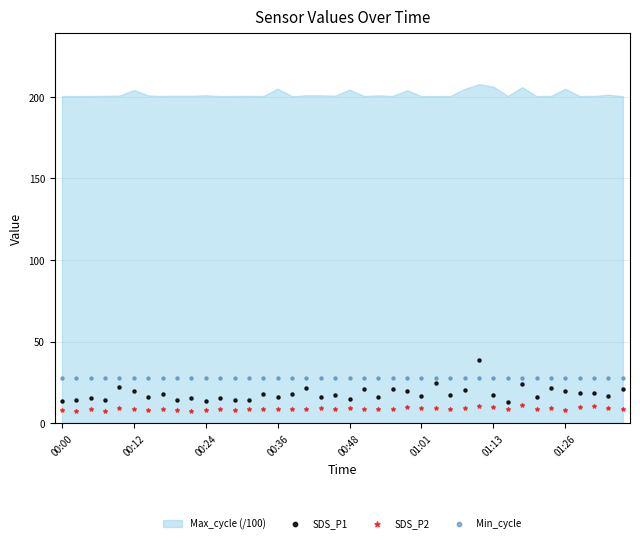

Which series contains the highest Y value?

SDS_P1